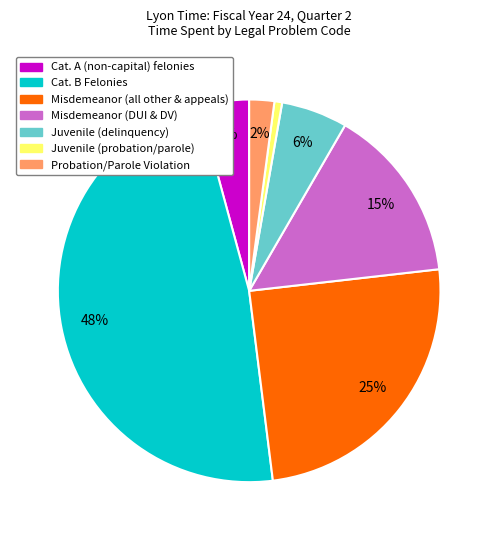

Does any single category account for the majority?

No